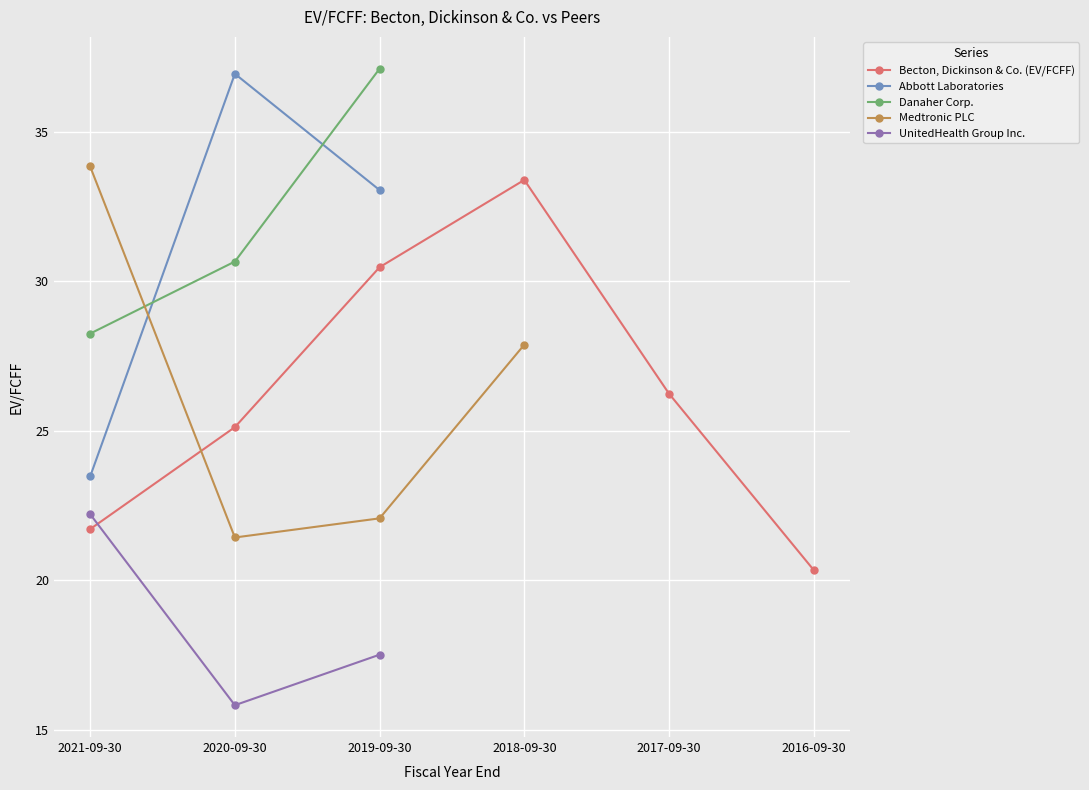

At which category does Danaher Corp. reach its first local peak?

2019-09-30